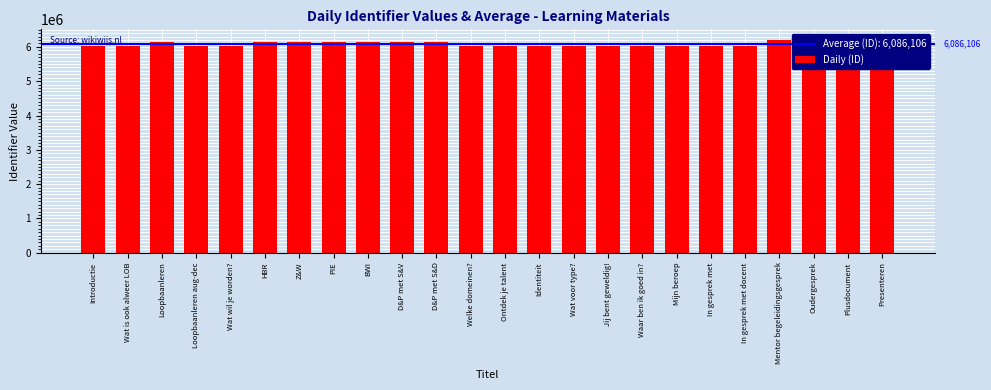

Reading left to right, extract all data points from this chart.

6018729	6018730	6144189	6018746	6018740	6145124	6145350	6145352	6145354	6145356	6145357	6018742	6018748	6018752	6018754	6018756	6018758	6018760	6018791	6018792	6201667	6201669	6201643	6201674